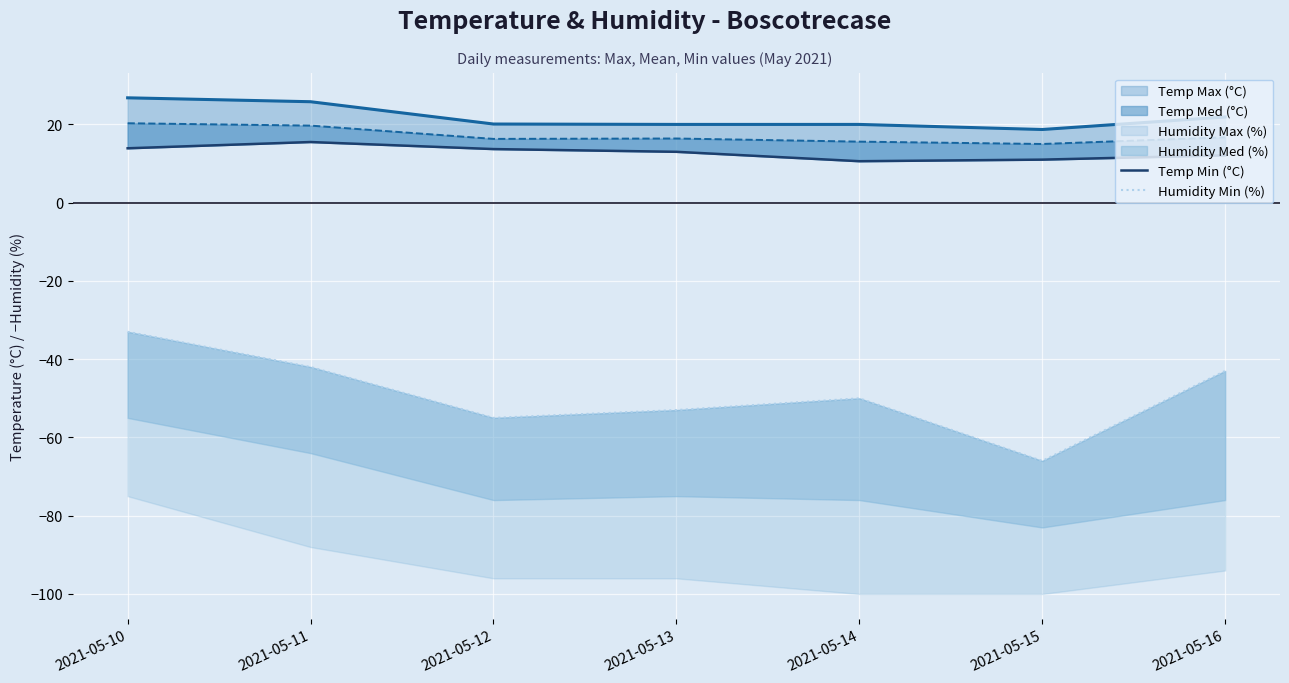

Between 2021-05-15 and 2021-05-16, which series saw the biggest shift?

Humidity Min (%)